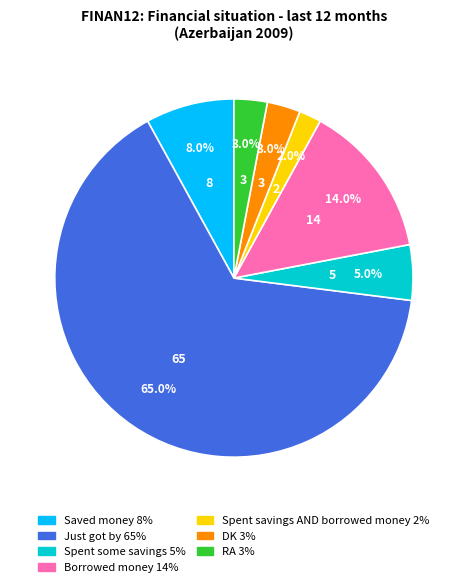

Does Just got by represent more than half of the total?

Yes